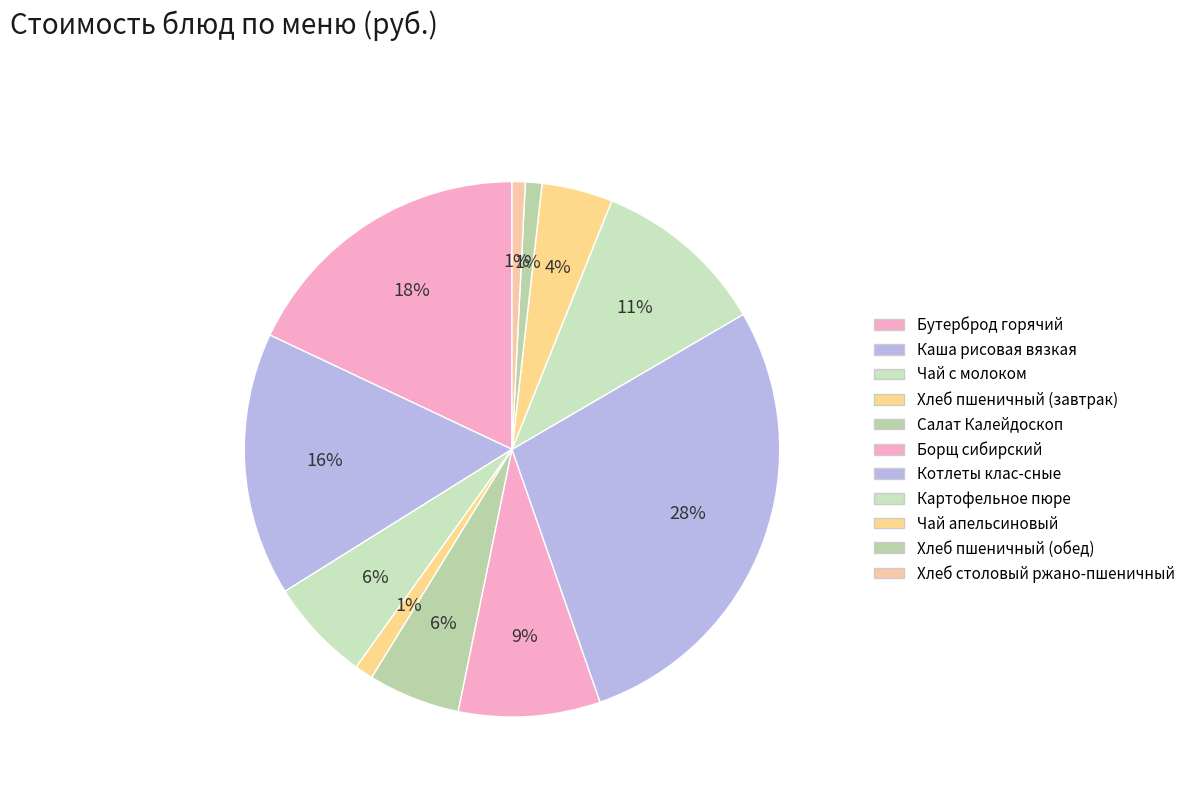

To the nearest percent, what percentage of the pie is Каша рисовая вязкая?

16%